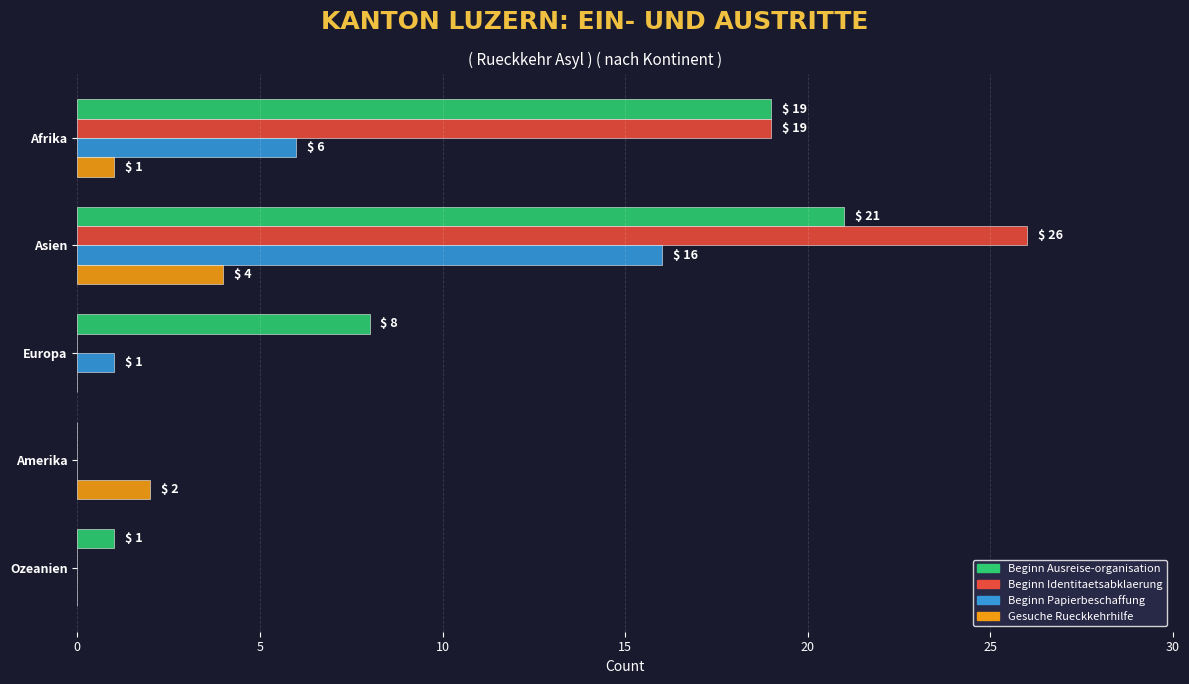

Where is Gesuche Rueckkehrhilfe nearest to the value 2?

Amerika